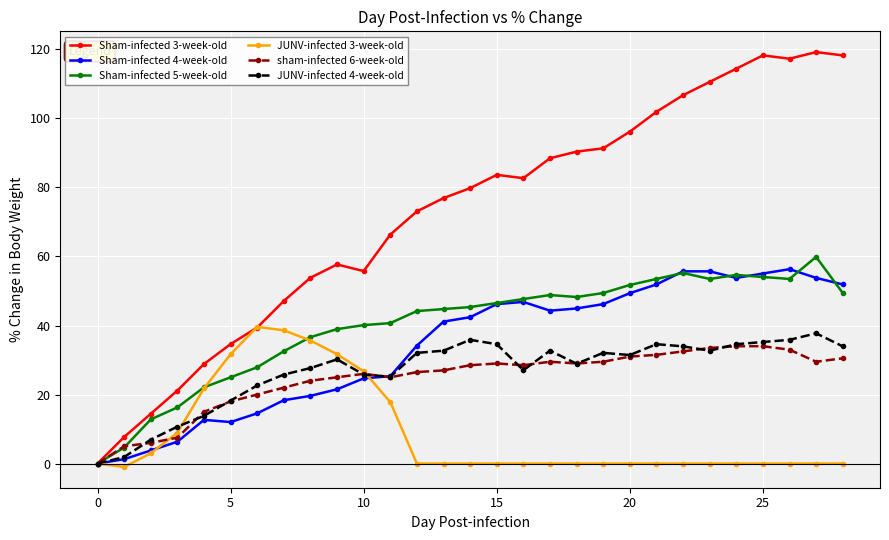

Count the number of data series in this chart.

6